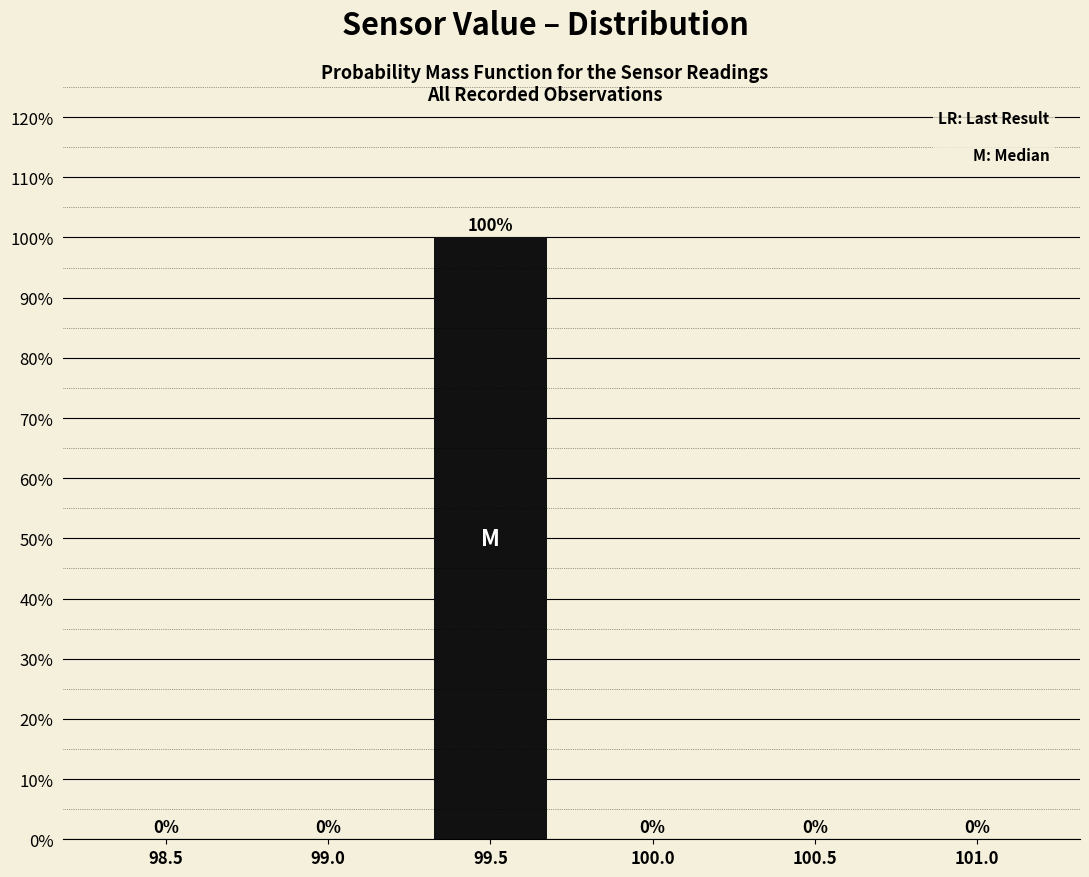

Reading left to right, list all the values displayed in this chart.

98.5=0	99.0=0	99.5=100	100.0=0	100.5=0	101.0=0